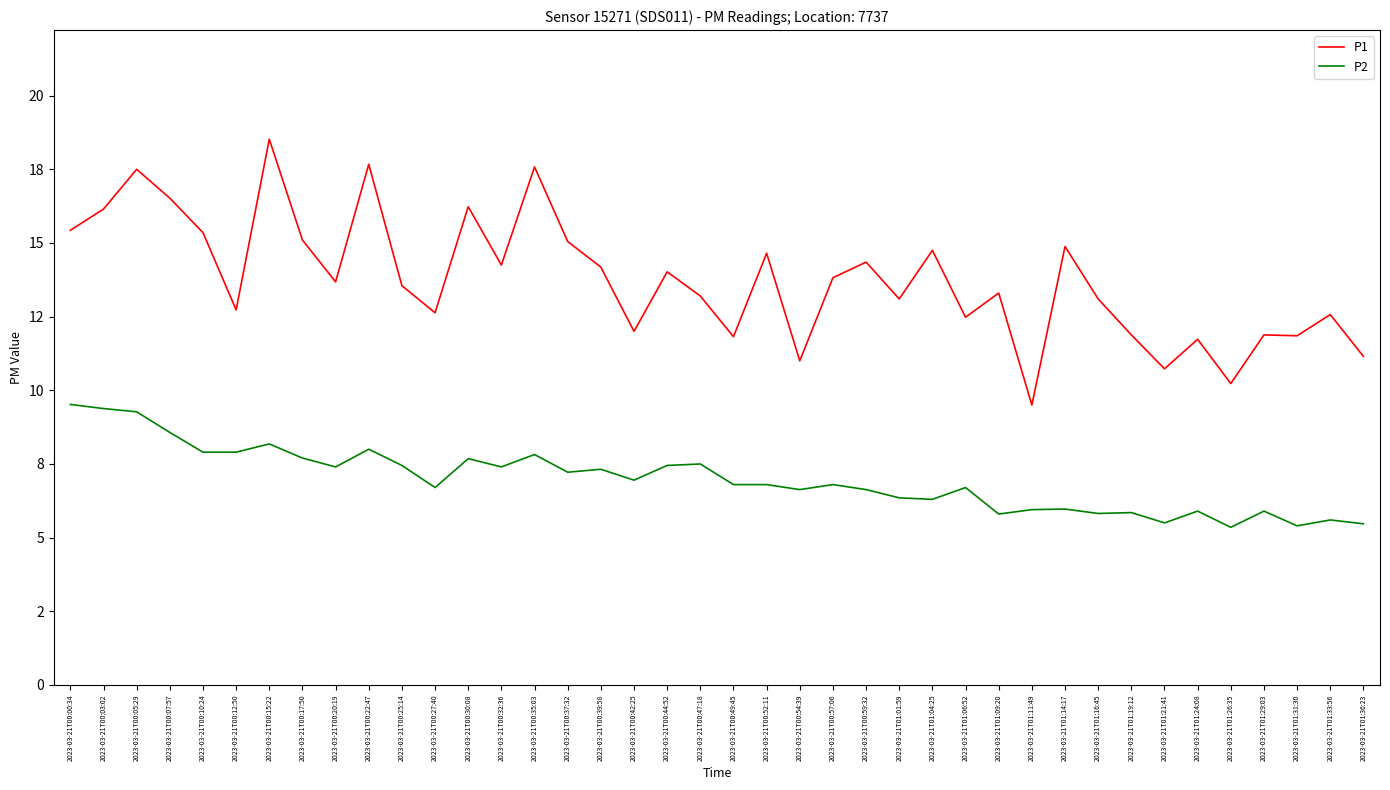

What are all the series names shown in the legend?

P1, P2